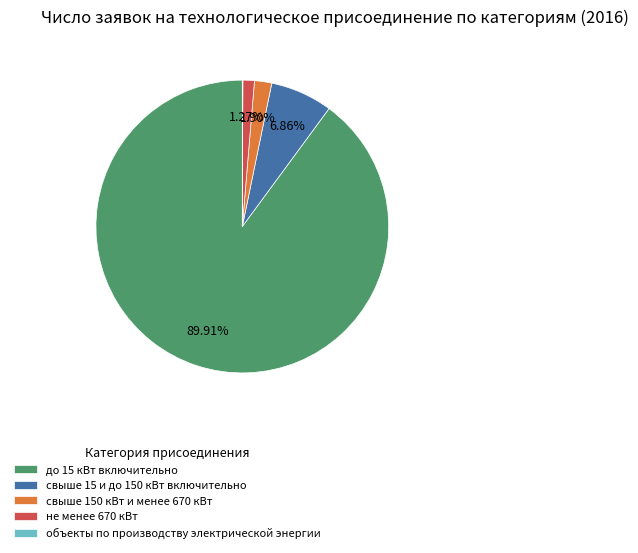

Which has a higher value, свыше 150 кВт и менее 670 кВт or не менее 670 кВт?

свыше 150 кВт и менее 670 кВт